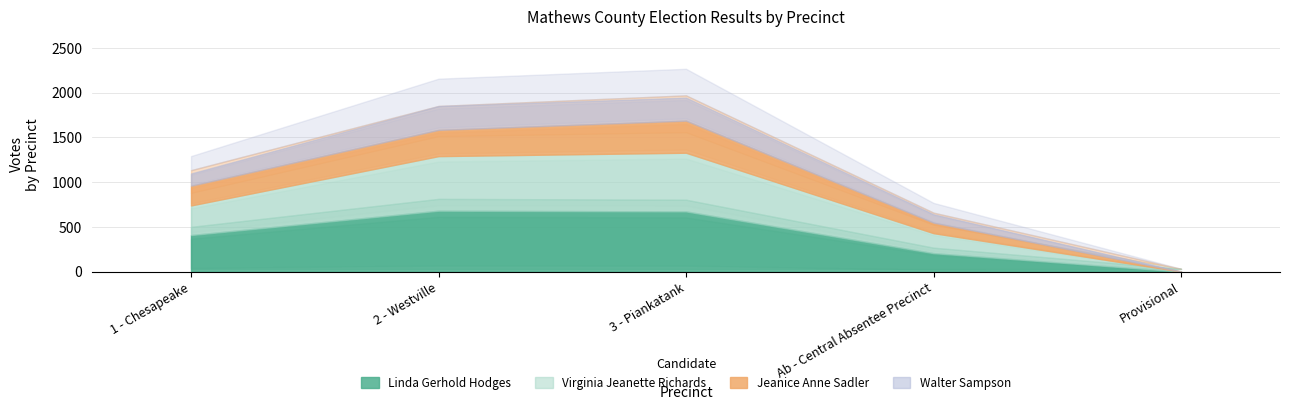

Reading left to right, what are all the values shown in this chart?

Linda Gerhold Hodges: 1 - Chesapeake=409	2 - Westville=681	3 - Piankatank=673	Ab - Central Absentee Precinct=207	Provisional=1
Virginia Jeanette Richards: 1 - Chesapeake=331	2 - Westville=610	3 - Piankatank=656	Ab - Central Absentee Precinct=223	Provisional=1
Jeanice Anne Sadler: 1 - Chesapeake=220	2 - Westville=293	3 - Piankatank=358	Ab - Central Absentee Precinct=117	Provisional=0
Walter Sampson: 1 - Chesapeake=137	2 - Westville=265	3 - Piankatank=258	Ab - Central Absentee Precinct=95	Provisional=0